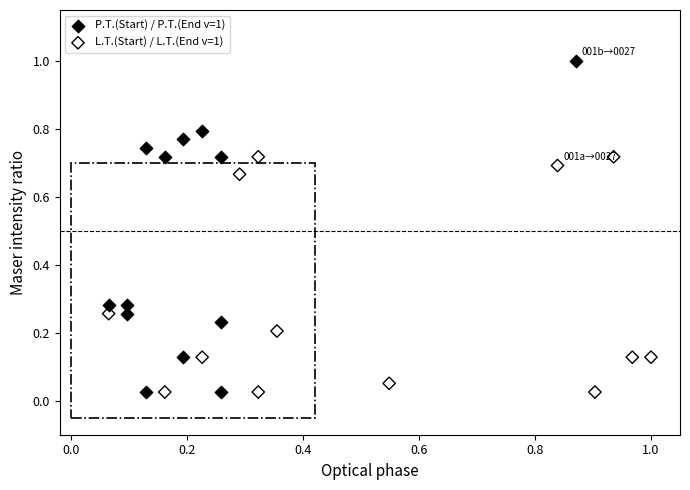

Which series has the largest Y range (max minus min)?

P.T.(Start) / P.T.(End v=1)